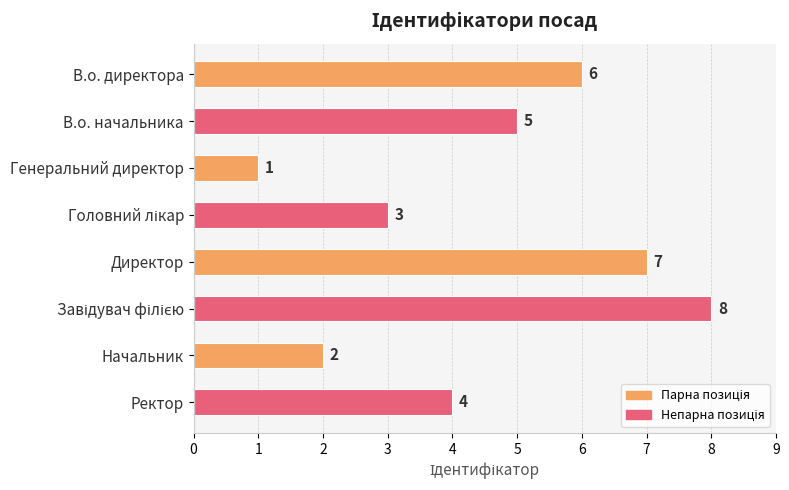

How many data points are less than 5?

4